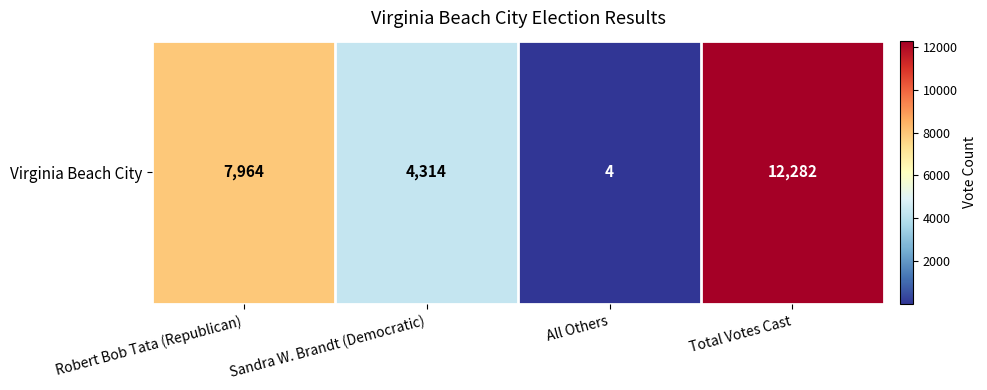

What is the change in value from Robert Bob Tata (Republican) to Total Votes Cast?

+4318